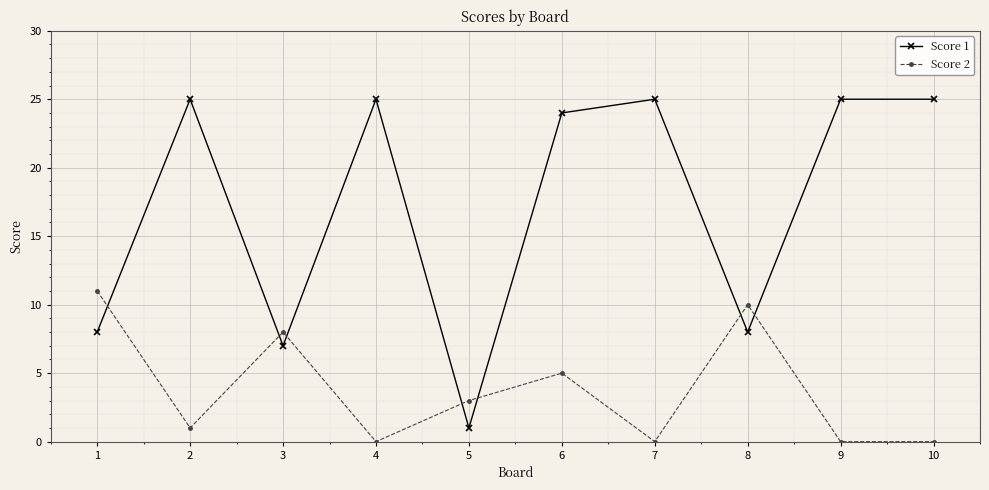

True or false: Score 2 and Score 1 cross at least once.

True